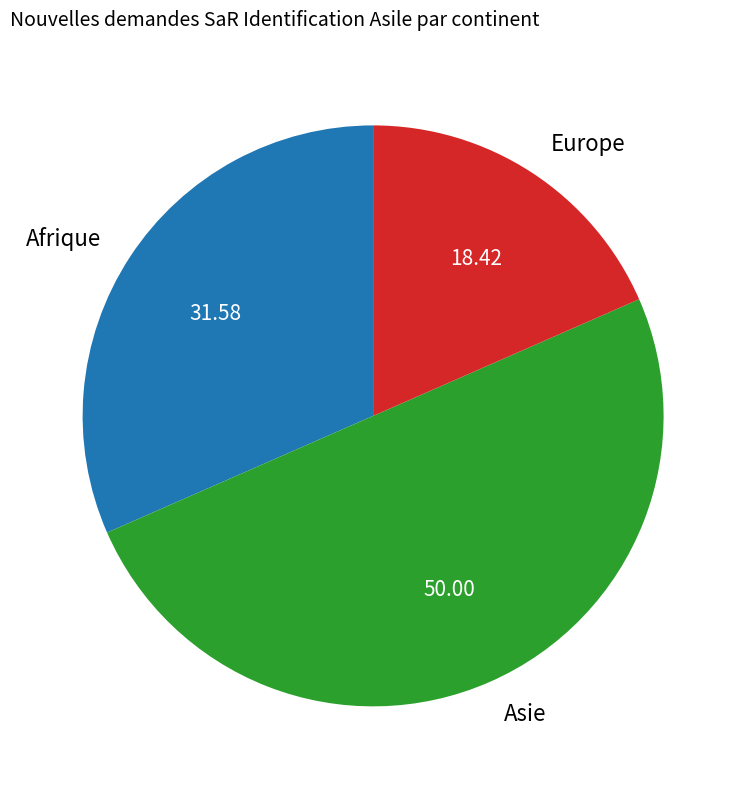

Does Europe represent more than half of the total?

No